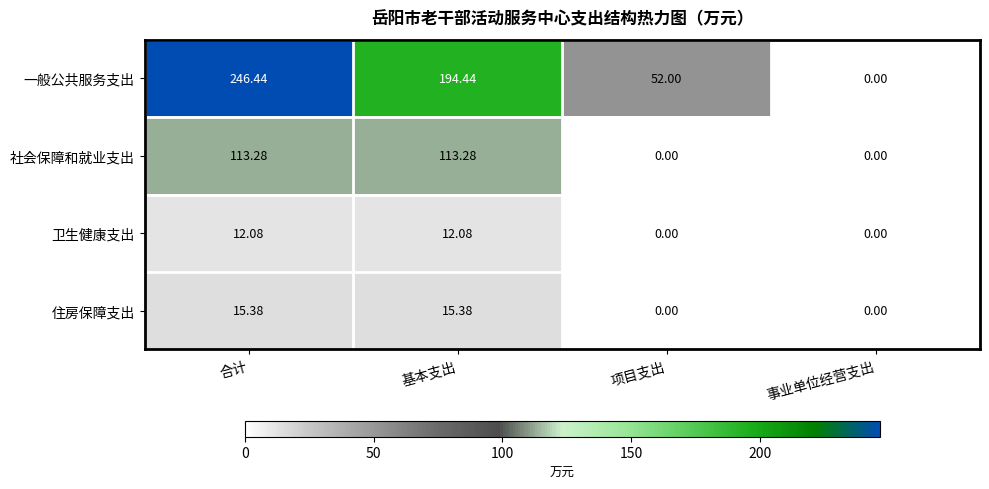

Which series changed the most between 合计 and 基本支出?

一般公共服务支出